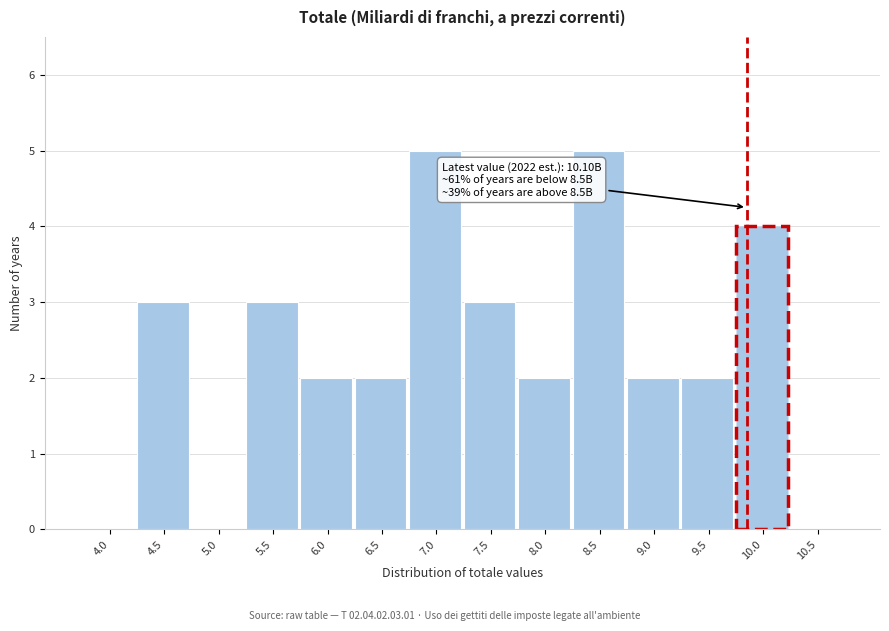

Reading left to right, what are all the values shown in this chart?

4.0=0	4.5=3	5.0=0	5.5=3	6.0=2	6.5=2	7.0=5	7.5=3	8.0=2	8.5=5	9.0=2	9.5=2	10.0=4	10.5=0